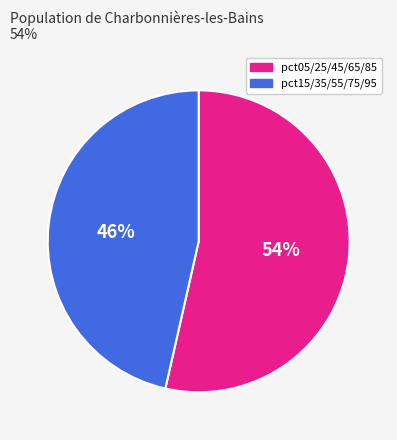

How many slices are in this pie chart?

2